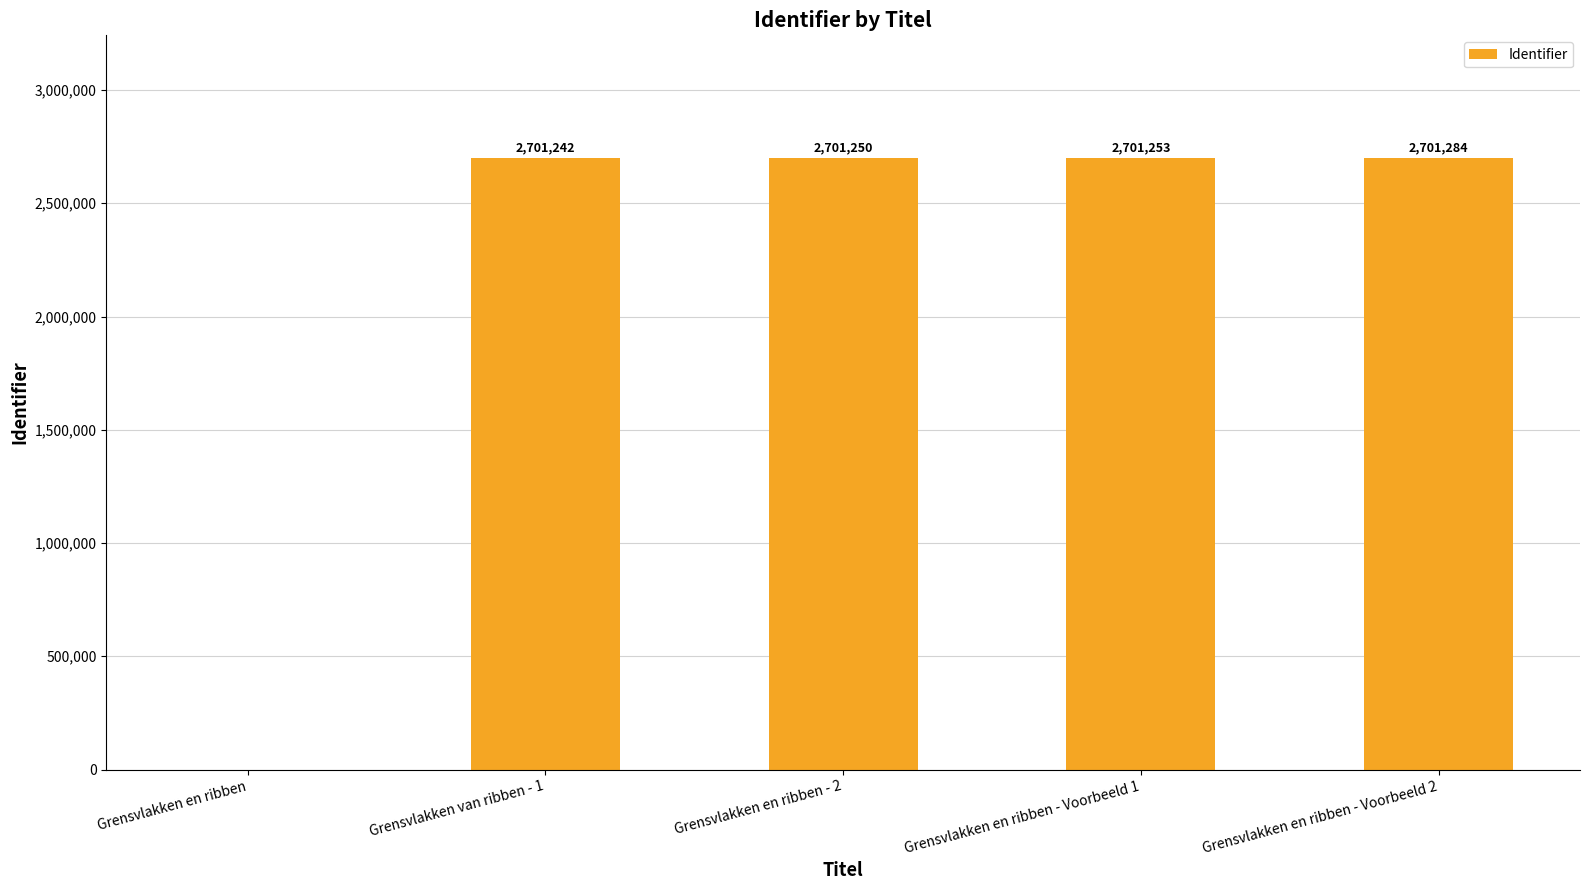

What is the greatest value displayed?

2701284